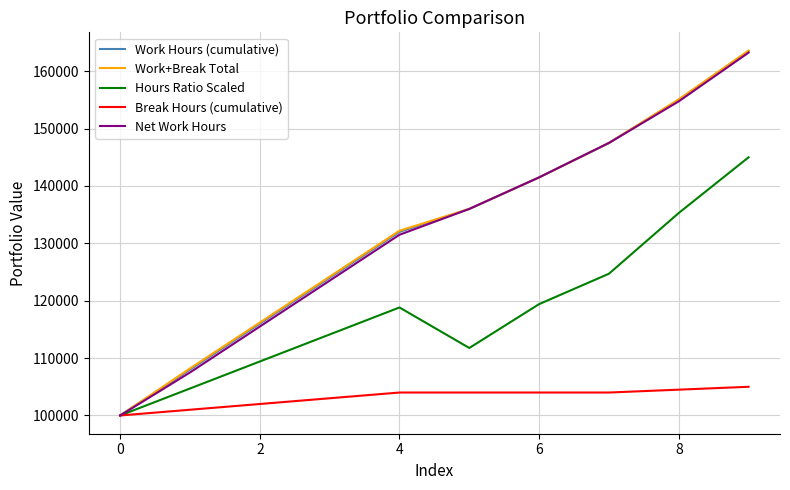

What is the maximum value for Work+Break Total?

163600.0